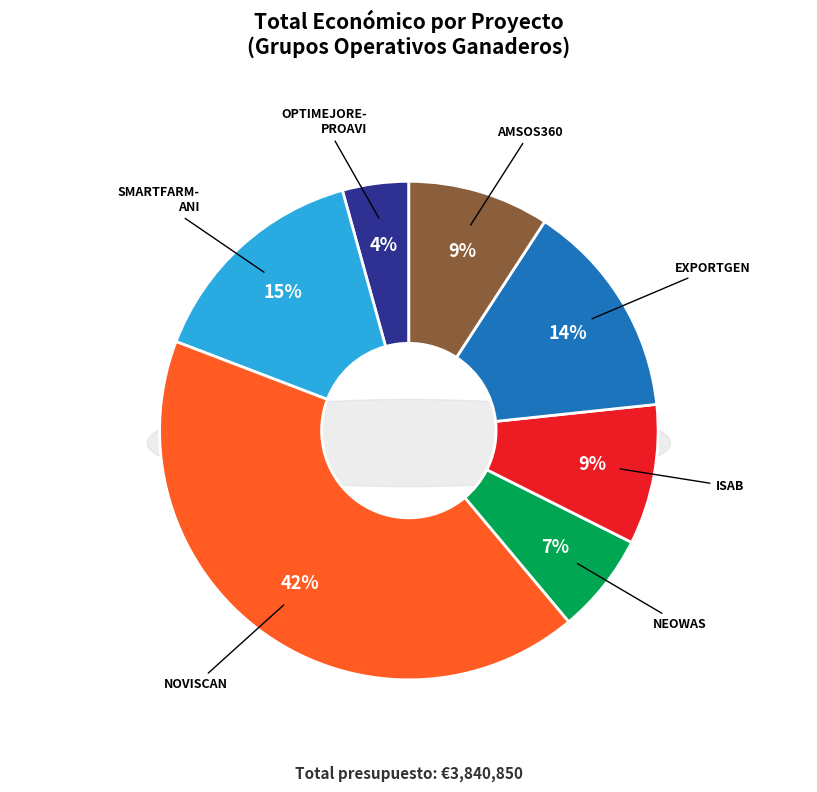

Rank the categories by value from lowest to highest.

OPTIMEJOREPROAVI, NEOWAS, ISAB, AMSOS360, EXPORTGEN, SMARTFARMANI, NOVISCAN